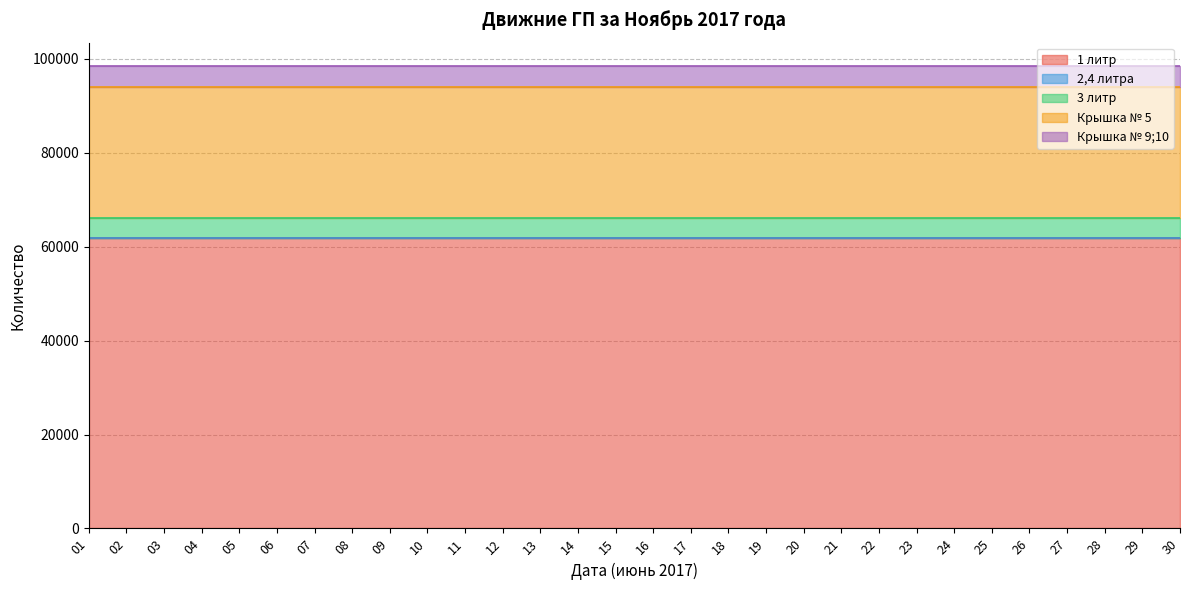

Which category has the lowest value in the Крышка № 5 series?

01